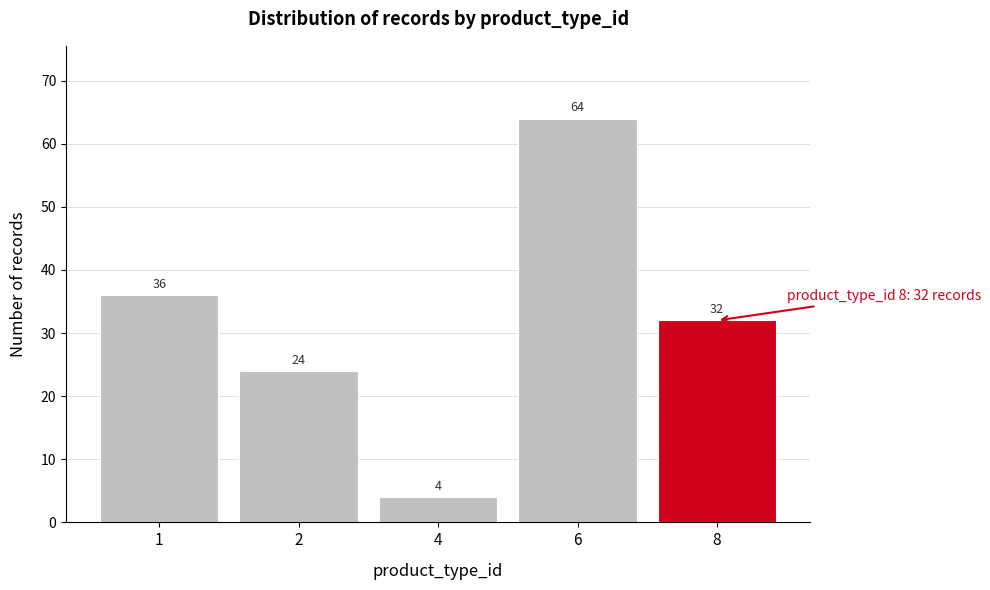

Reading left to right, transcribe all the data shown in this chart.

36	24	4	64	32